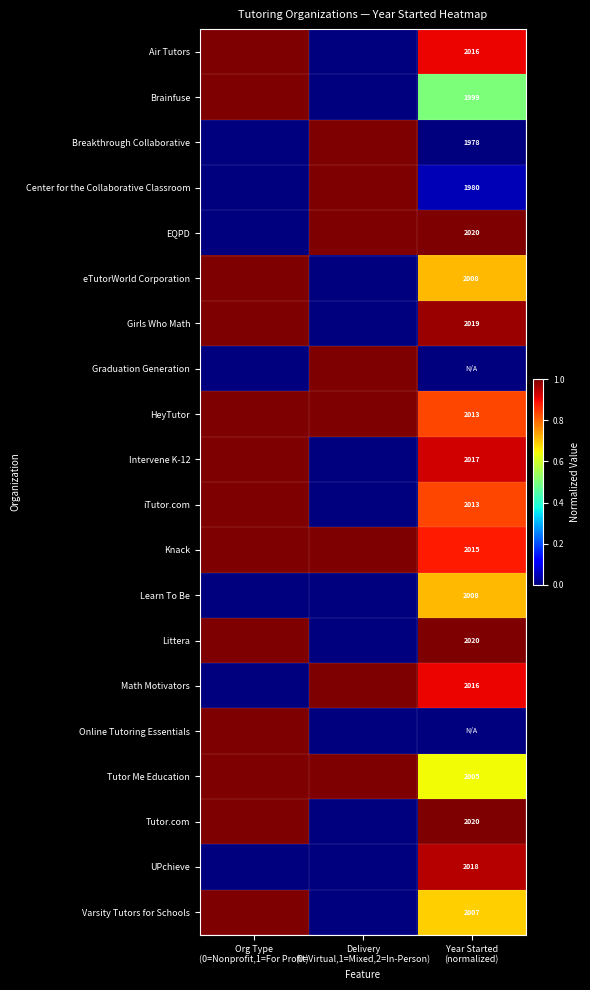

Count the Tutor Me Education values in the range 0 to 1.

3